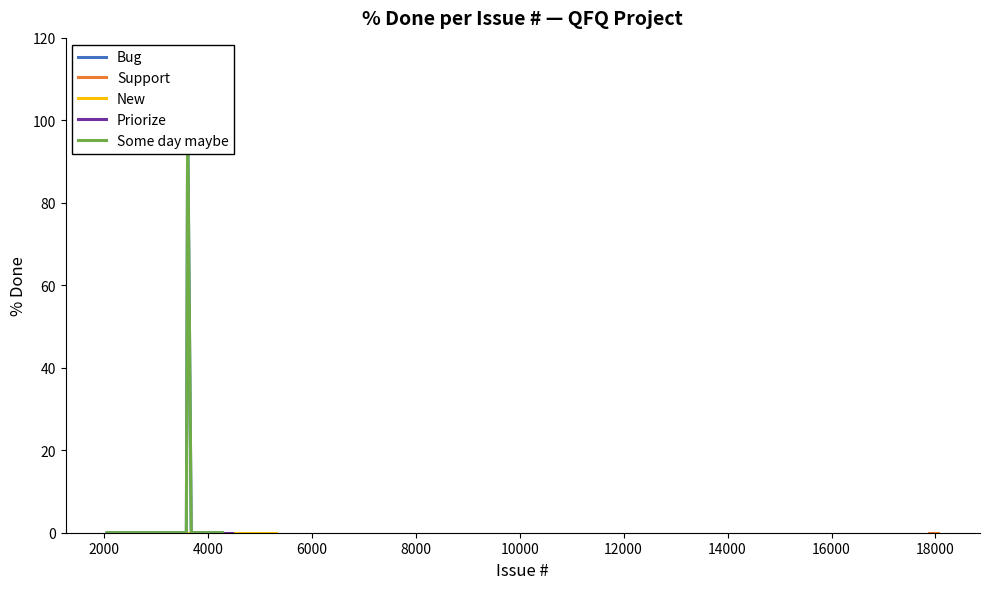

Where is the first local maximum for Bug?

3682